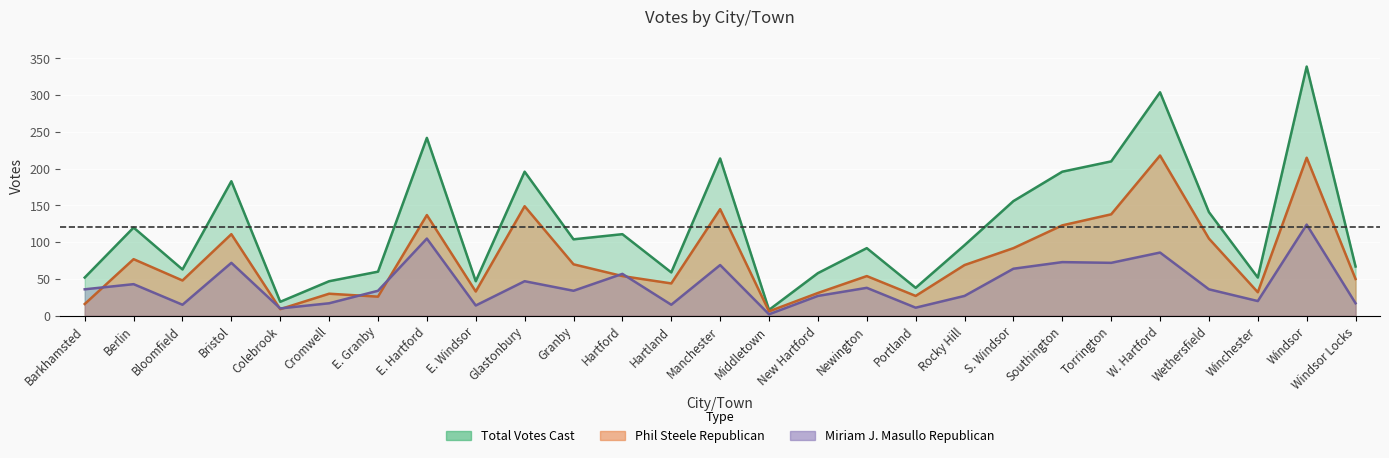

At Torrington, list the series in order from smallest to largest.

Miriam J. Masullo Republican, Phil Steele Republican, Total Votes Cast